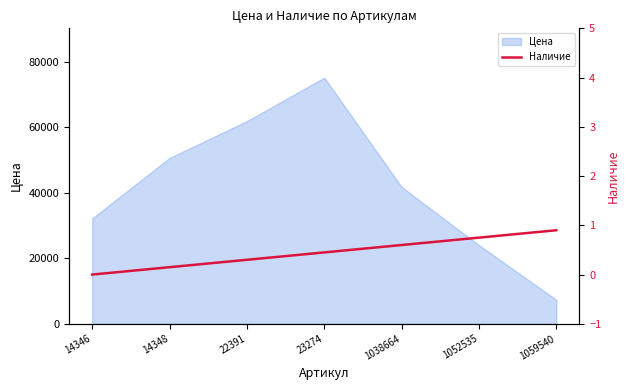

What is the value of the 6th point from the left?

0.8